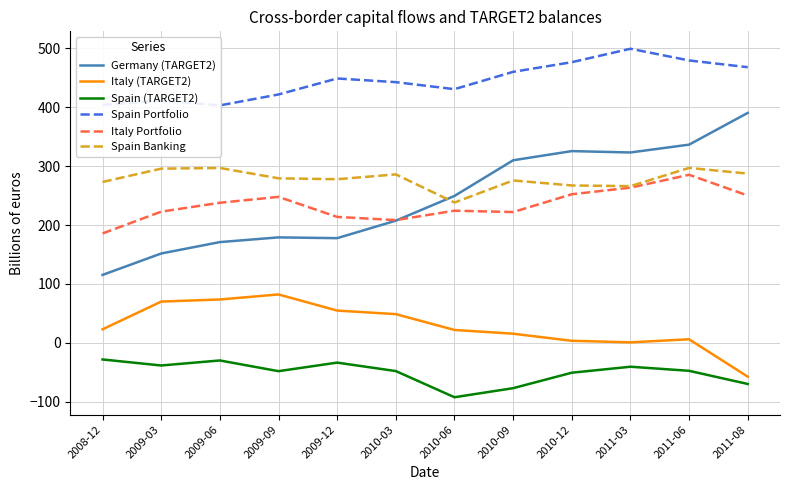

List the series in order of their peak value, highest first.

Spain Portfolio, Germany (TARGET2), Spain Banking, Italy Portfolio, Italy (TARGET2), Spain (TARGET2)